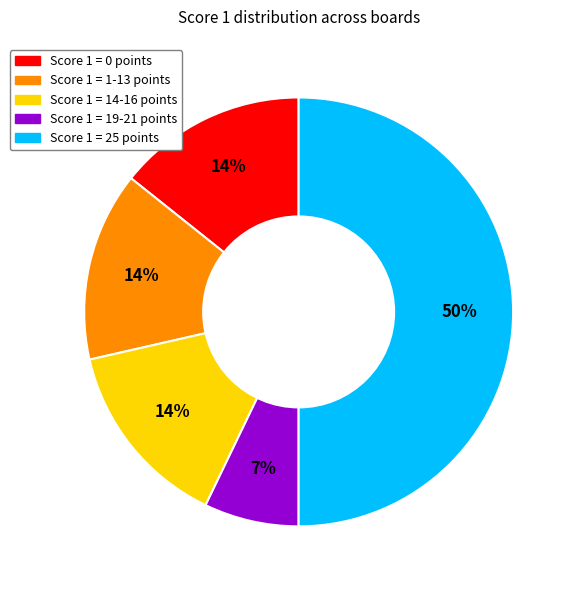

To the nearest percent, what is the average slice percentage?

20%